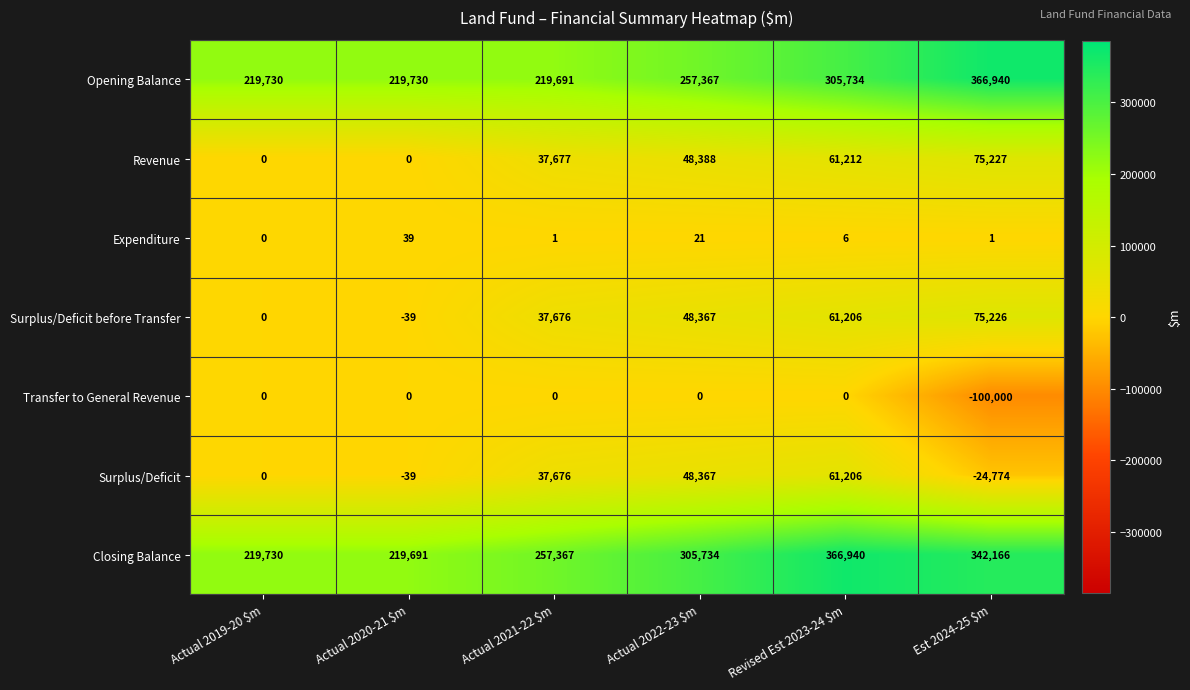

What is the maximum value shown in the chart?

366940